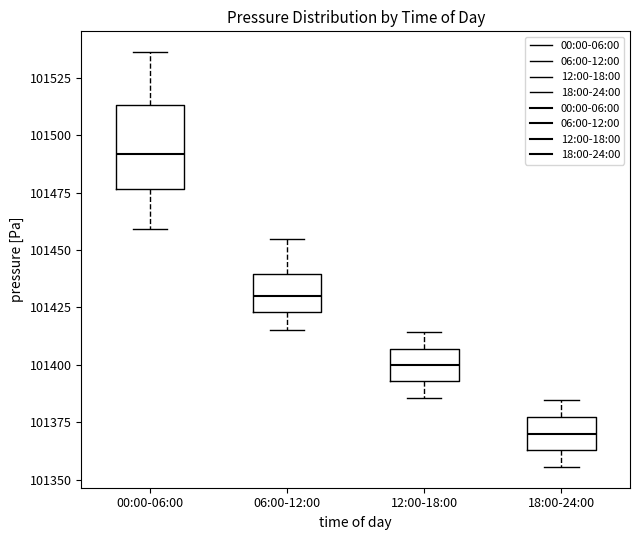

Comparing the boxes themselves (not the whiskers), which one is the tallest?

00:00-06:00